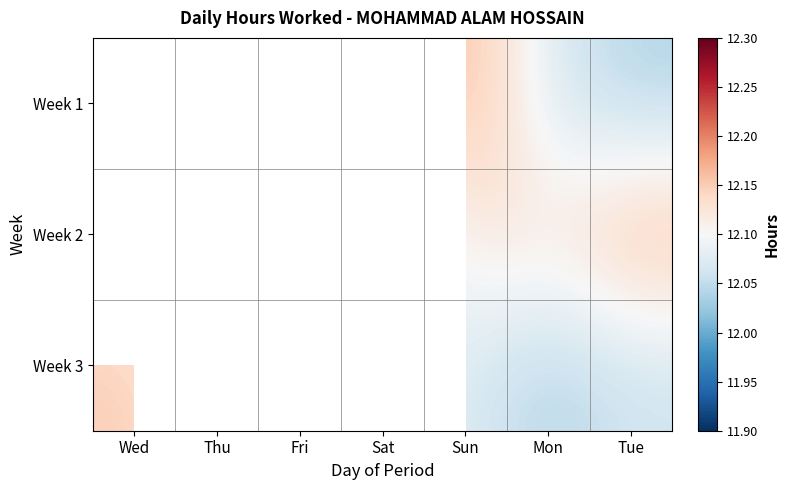

At which label does Week 2 reach its peak?

Tue